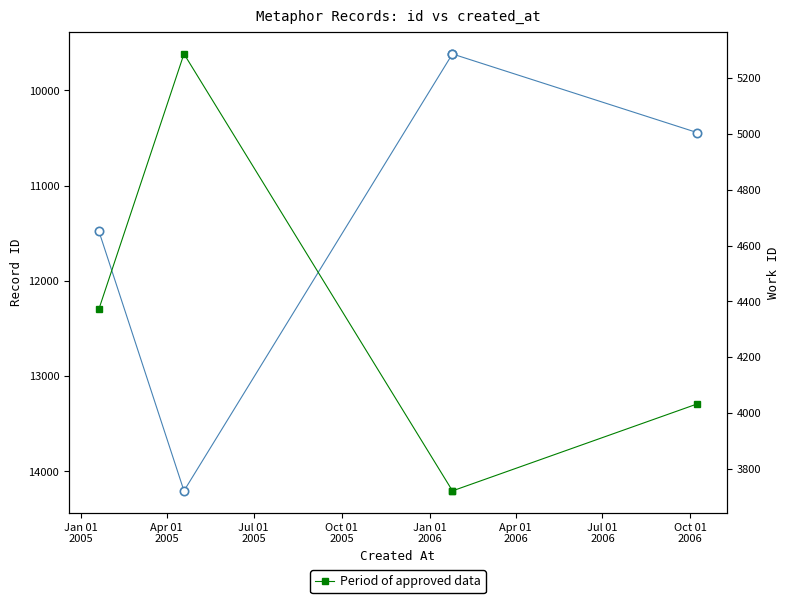

What is the average value of the Record id series?

11072